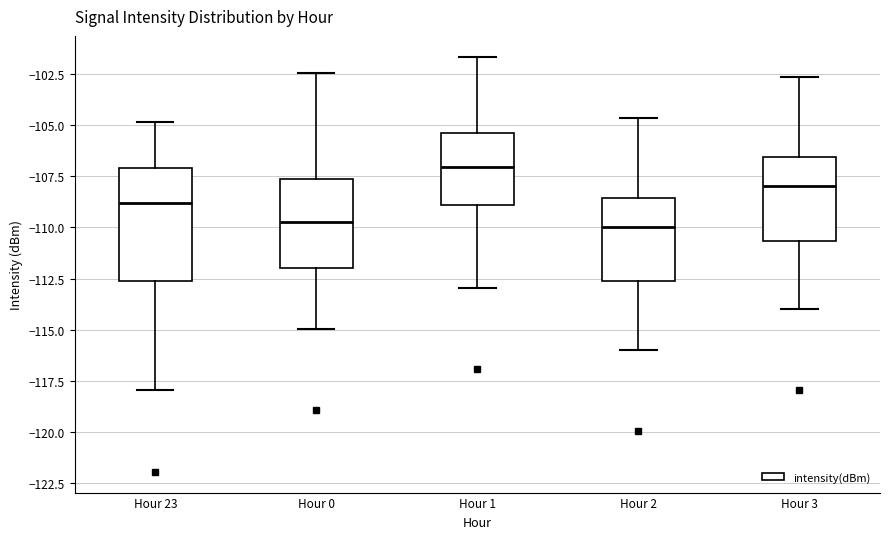

Reading left to right, transcribe this box plot: for each box, give where its median line is, the range the box spans, and where its two whiskers end, as read against the y-axis. The values are not printed on the chart, so give them approximately, as read against the axis.

Hour 23: median -109.0, box -112.5 to -107.0, whiskers -118.0 to -105.0
Hour 0: median -110.0, box -112.0 to -107.5, whiskers -115.0 to -102.5
Hour 1: median -107.0, box -109.0 to -105.5, whiskers -113.0 to -101.5
Hour 2: median -110.0, box -112.5 to -108.5, whiskers -116.0 to -104.5
Hour 3: median -108.0, box -110.5 to -106.5, whiskers -114.0 to -102.5